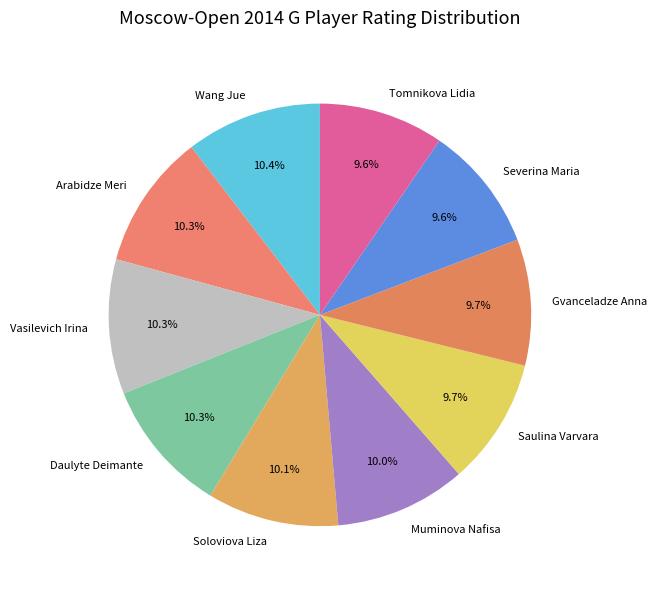

True or false: Gvanceladze Anna accounts for 10% of the total.

True